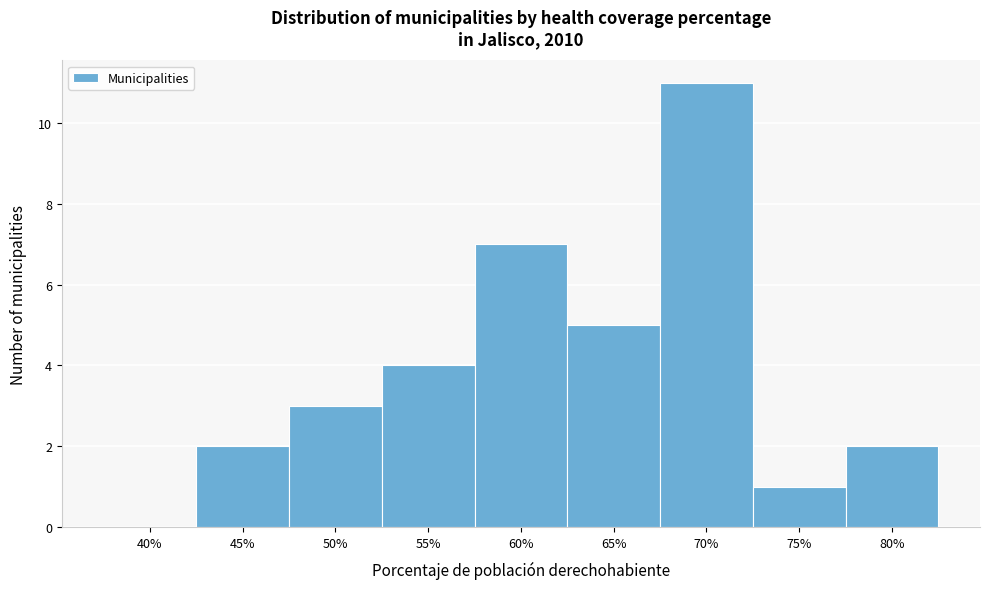

Reading left to right, list all the values displayed in this chart.

40%=0	45%=2	50%=3	55%=4	60%=7	65%=5	70%=11	75%=1	80%=2